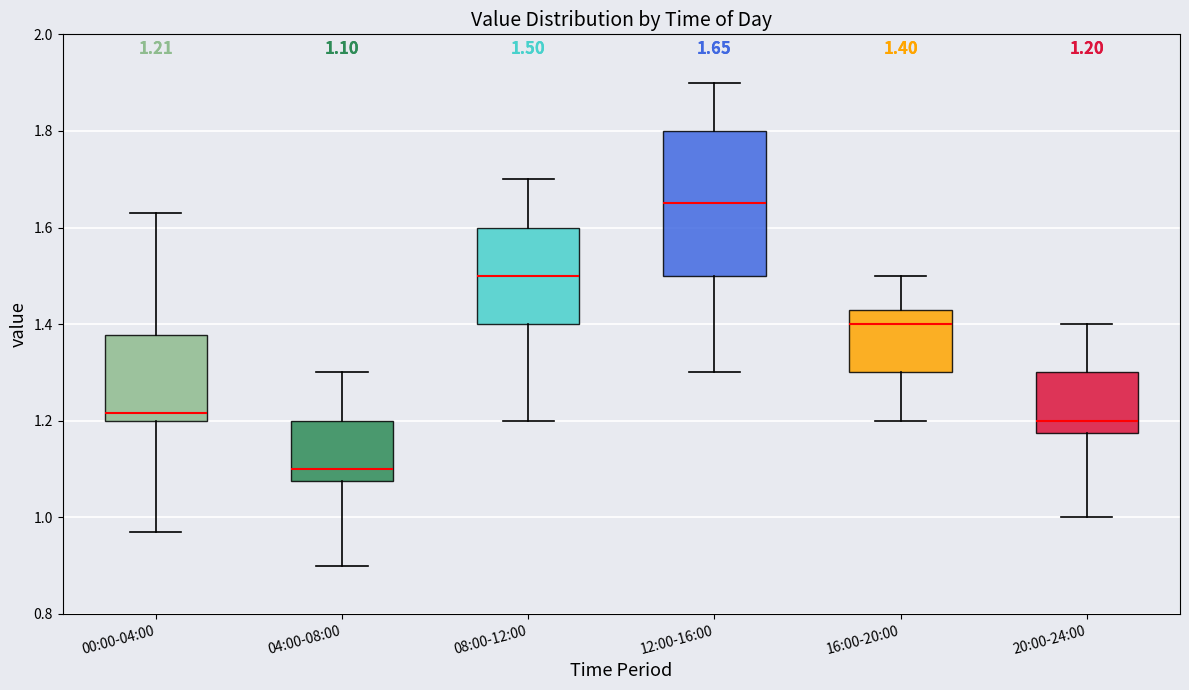

Comparing the boxes themselves (not the whiskers), which one is the tallest?

12:00-16:00